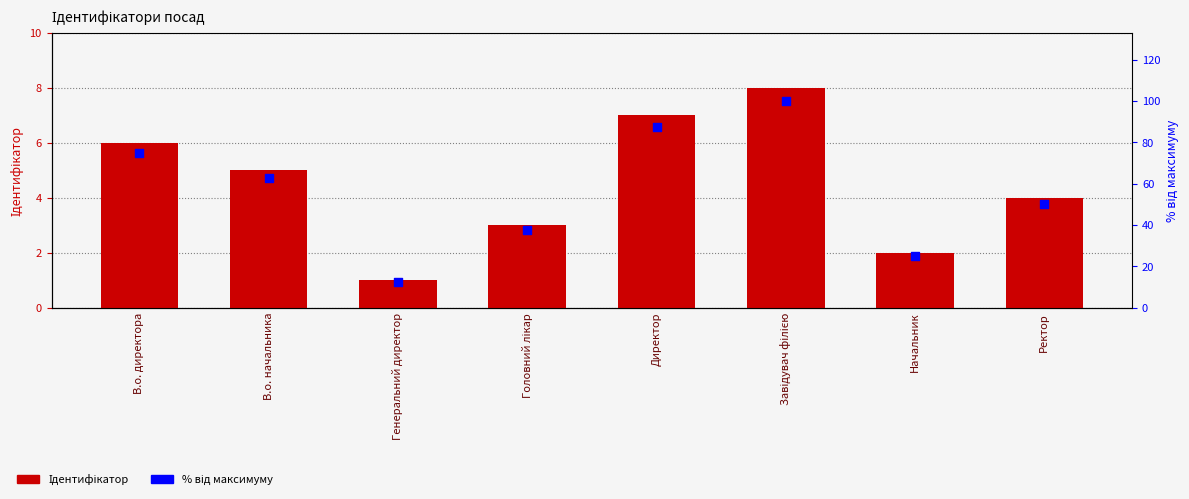

Is the value of % від максимуму at Головний лікар greater than the value of Ідентифікатор at Завідувач філією?

Yes